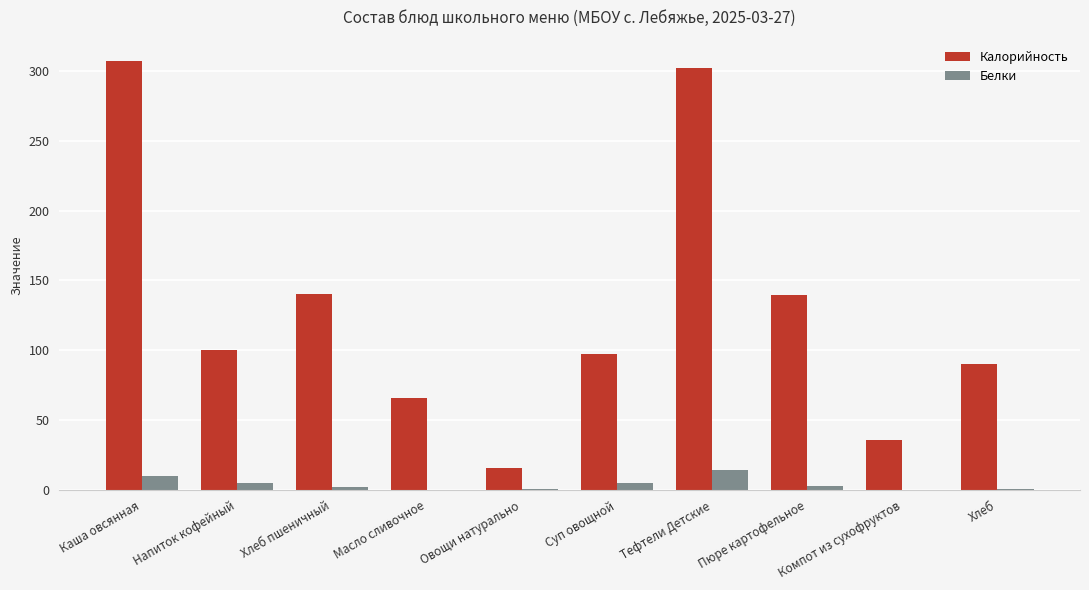

Does the chart contain stacked bars?

No